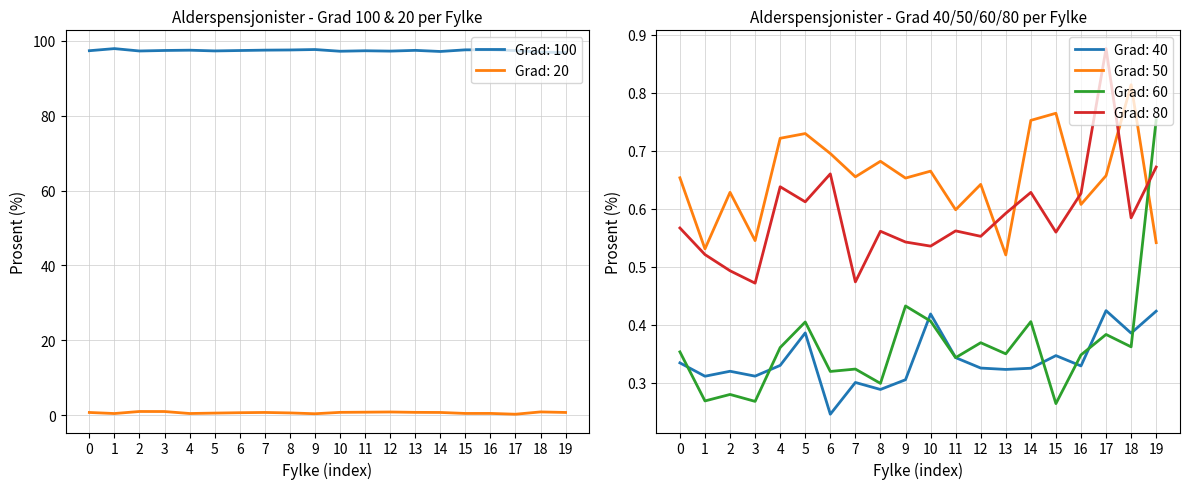

Is it true that Grad: 100 equals 97.4 at 13?

True